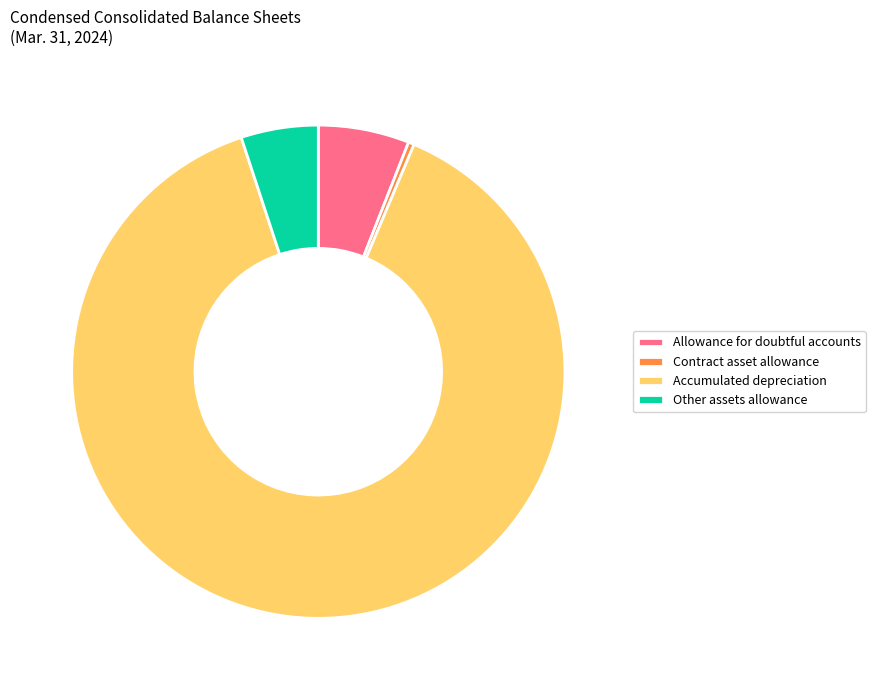

How many slices are in this pie chart?

4